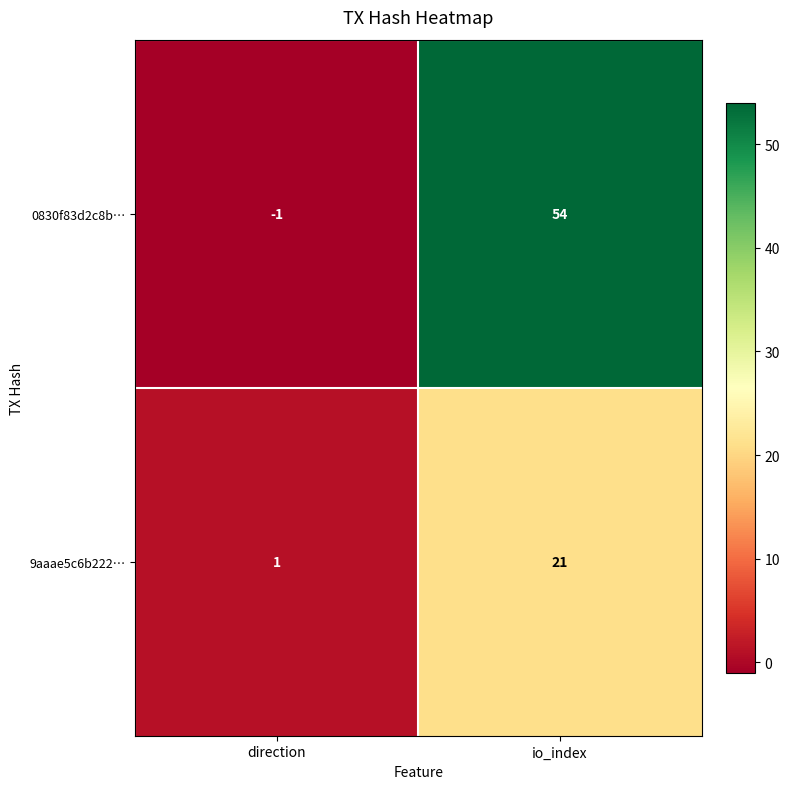

Reading left to right, transcribe all the data shown in this chart.

0830f83d2c8b…: -1	54
9aaae5c6b222…: 1	21